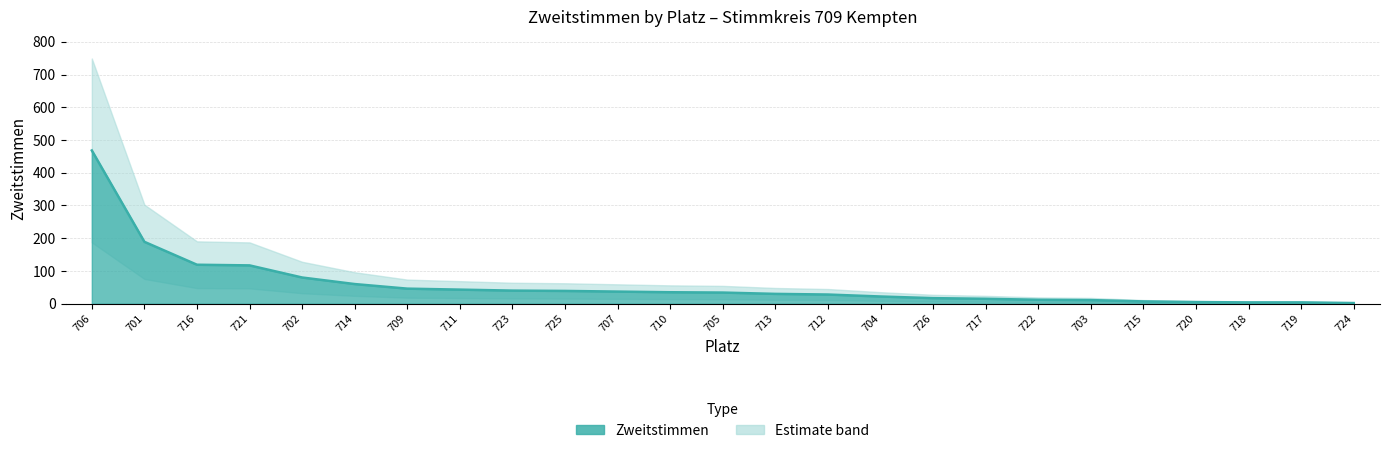

What is the label of the 4th point from the left?

721